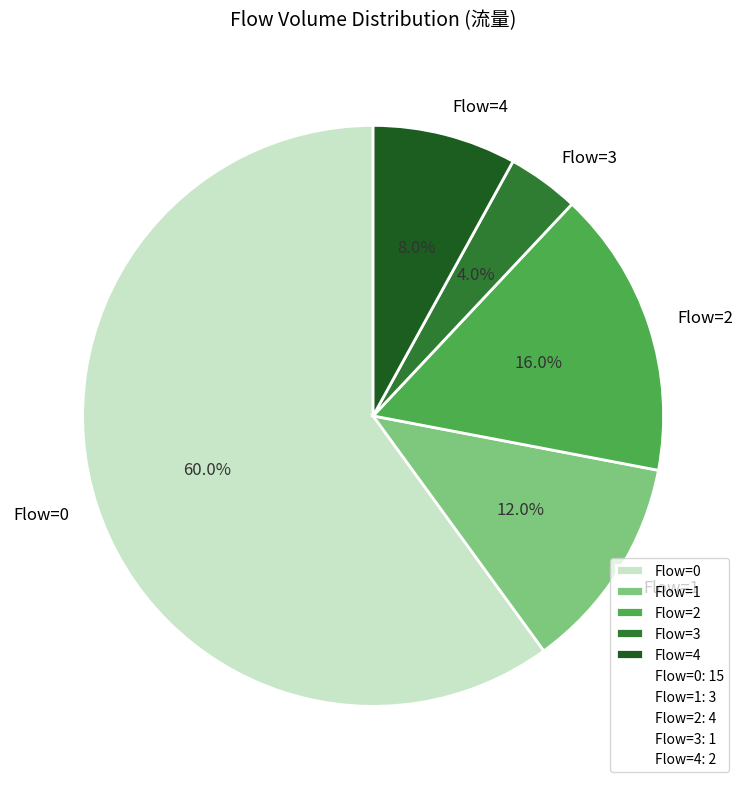

Which category accounts for the majority?

Flow=0